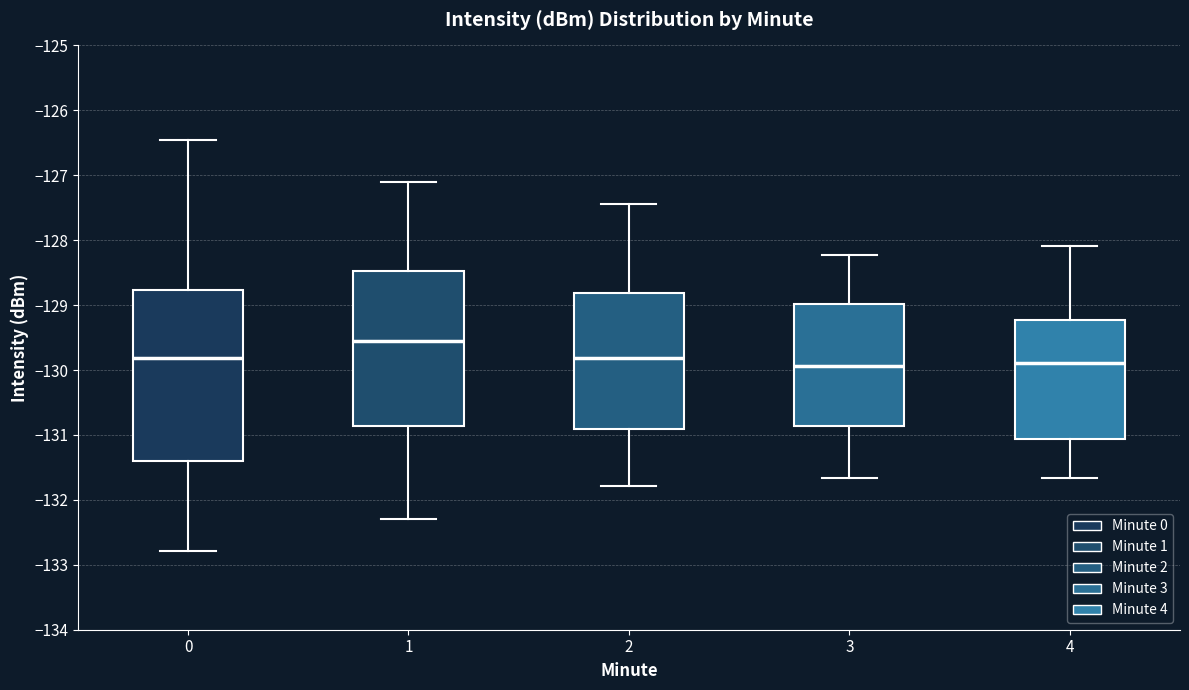

Reading left to right, read every box against the y-axis: the position of its median line, the range the box covers, and the ends of its whiskers. The values are not printed on the chart, so give them approximately, as read against the axis.

0: median -129.8, box -131.4 to -128.8, whiskers -132.8 to -126.5
1: median -129.5, box -130.9 to -128.5, whiskers -132.3 to -127.1
2: median -129.8, box -130.9 to -128.8, whiskers -131.8 to -127.4
3: median -129.9, box -130.9 to -129.0, whiskers -131.7 to -128.2
4: median -129.9, box -131.1 to -129.2, whiskers -131.7 to -128.1